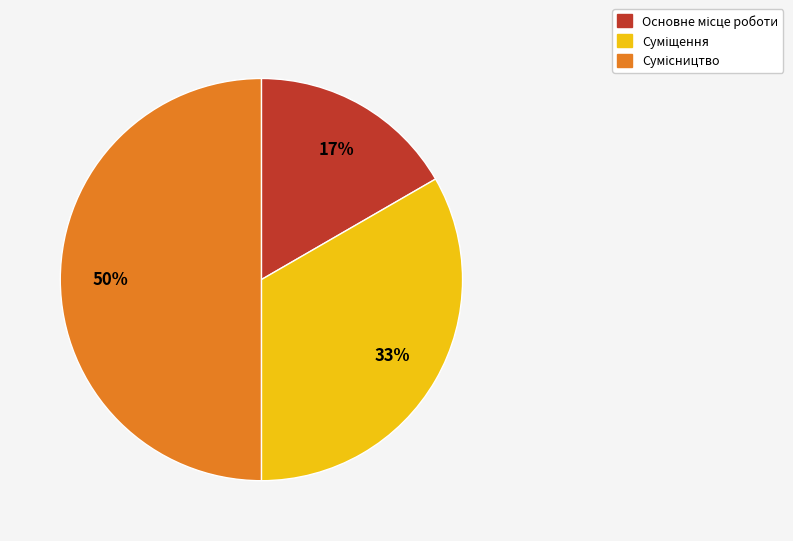

To the nearest percent, what is the average slice percentage?

33%